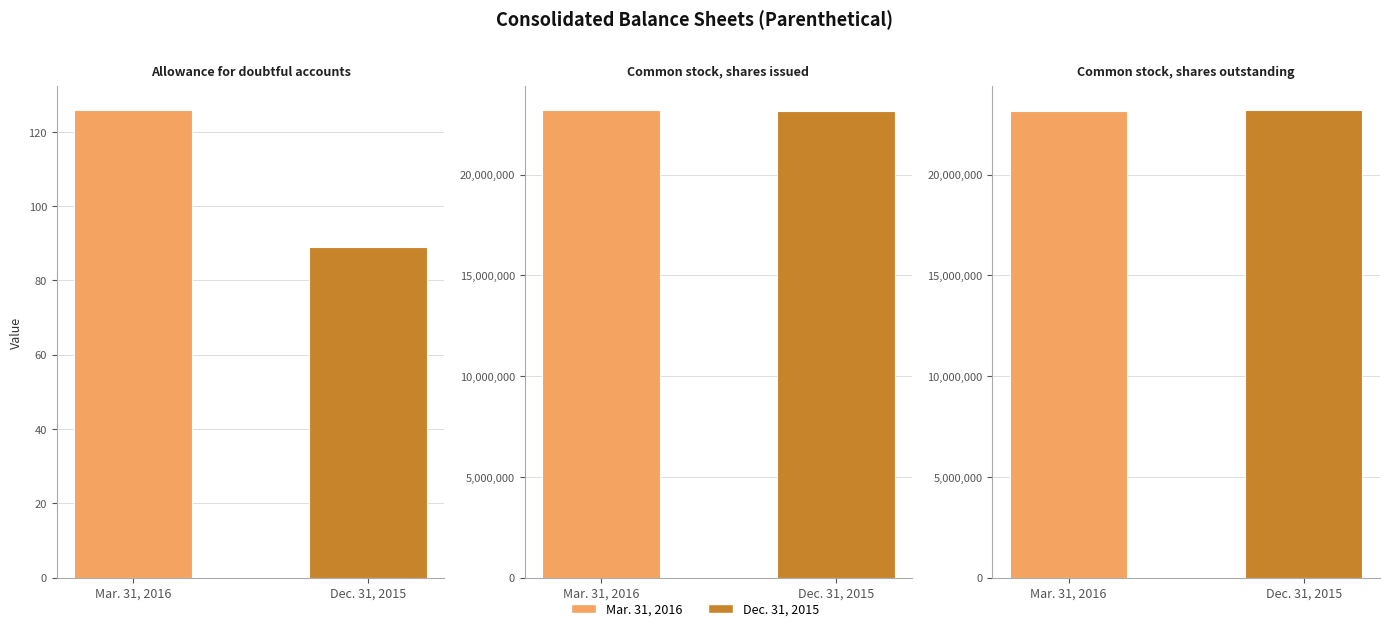

What is the sum of the Mar. 31, 2016 values at Common stock, shares outstanding and Common stock, shares issued?

46418614